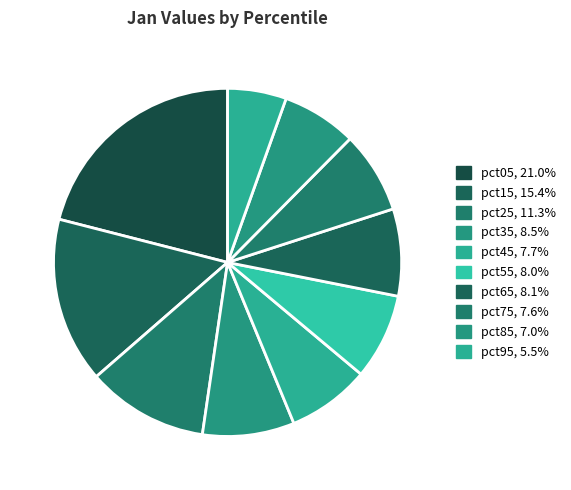

Count the number of slices in the pie.

10